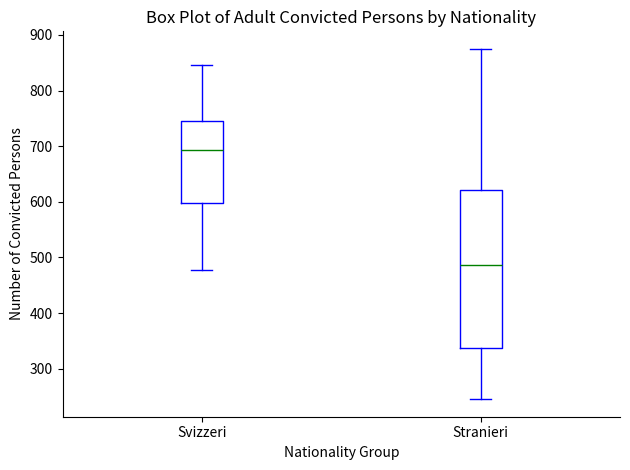

Reading left to right, transcribe this box plot: for each box, give where its median line is, the range the box spans, and where its two whiskers end, as read against the y-axis. The values are not printed on the chart, so give them approximately, as read against the axis.

Svizzeri: median 690, box 600 to 750, whiskers 480 to 850
Stranieri: median 490, box 340 to 620, whiskers 250 to 880